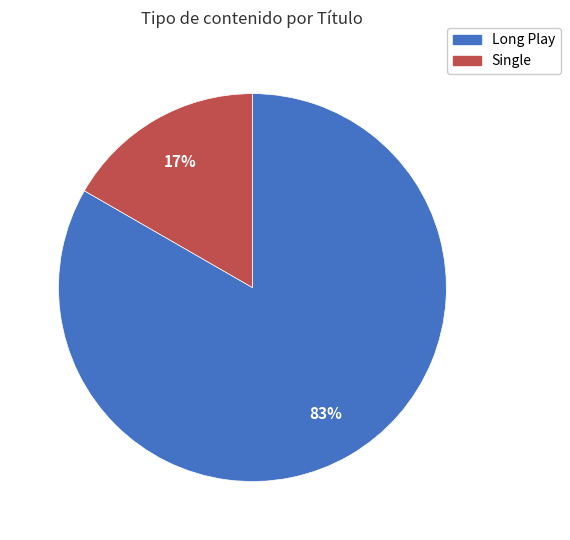

Is the sum of Single and Long Play greater than half?

Yes